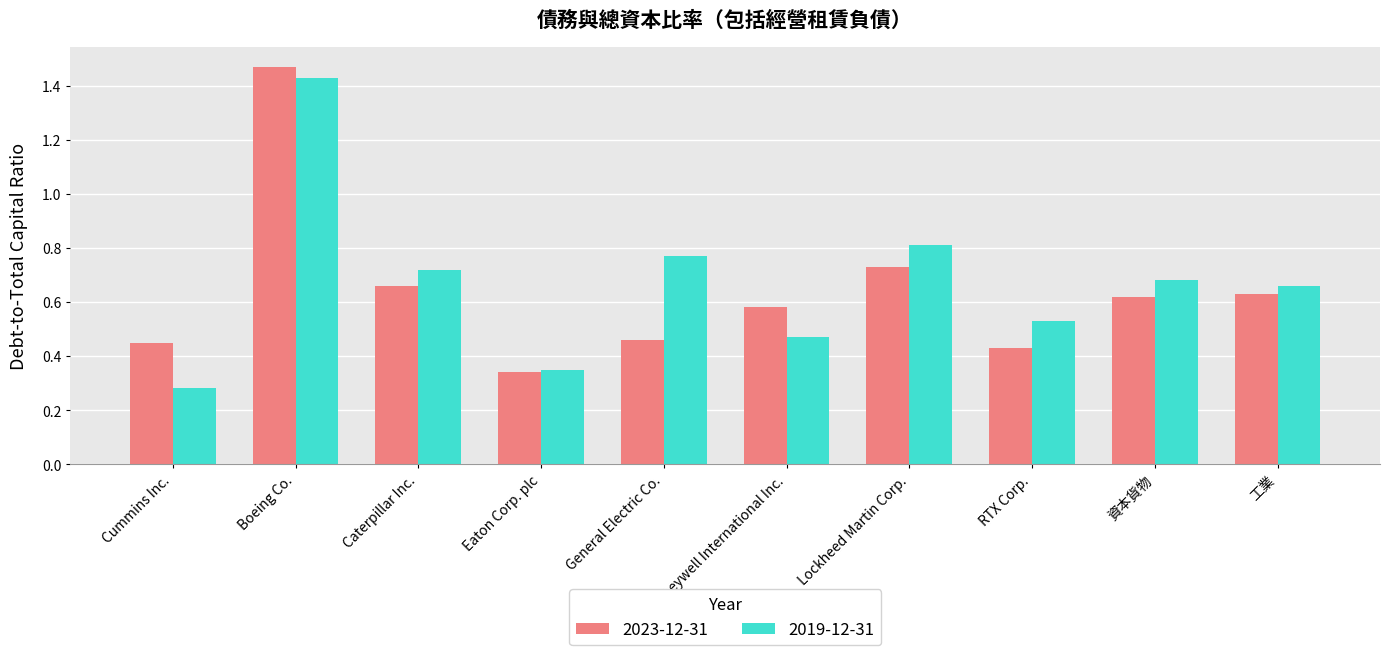

What is the sum of the 2023-12-31 values at Lockheed Martin Corp. and Eaton Corp. plc?

1.1